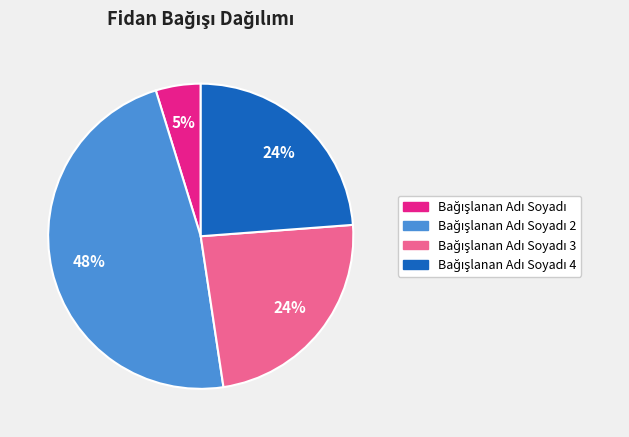

Is there any slice that represents more than half of the pie?

No